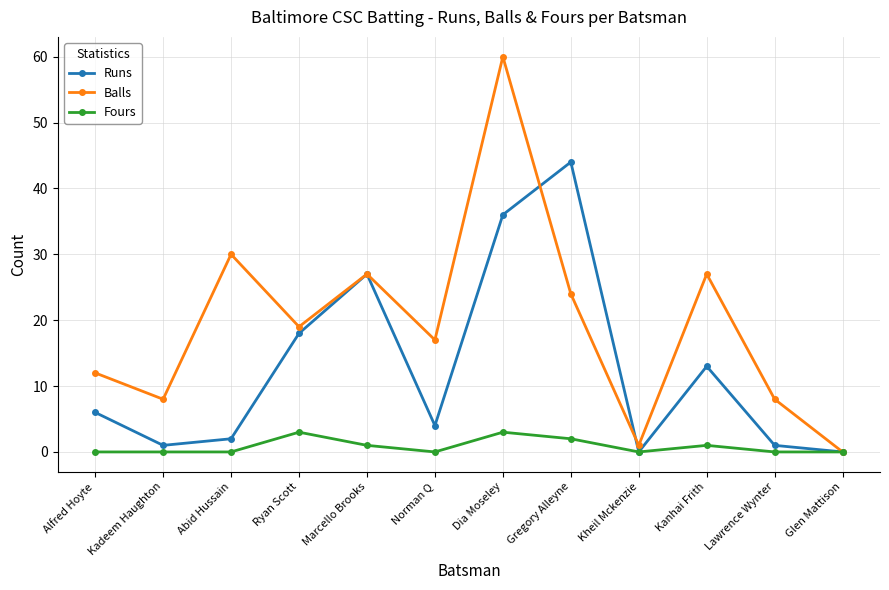

What is the label of the 3rd point from the right?

Kanhai Frith